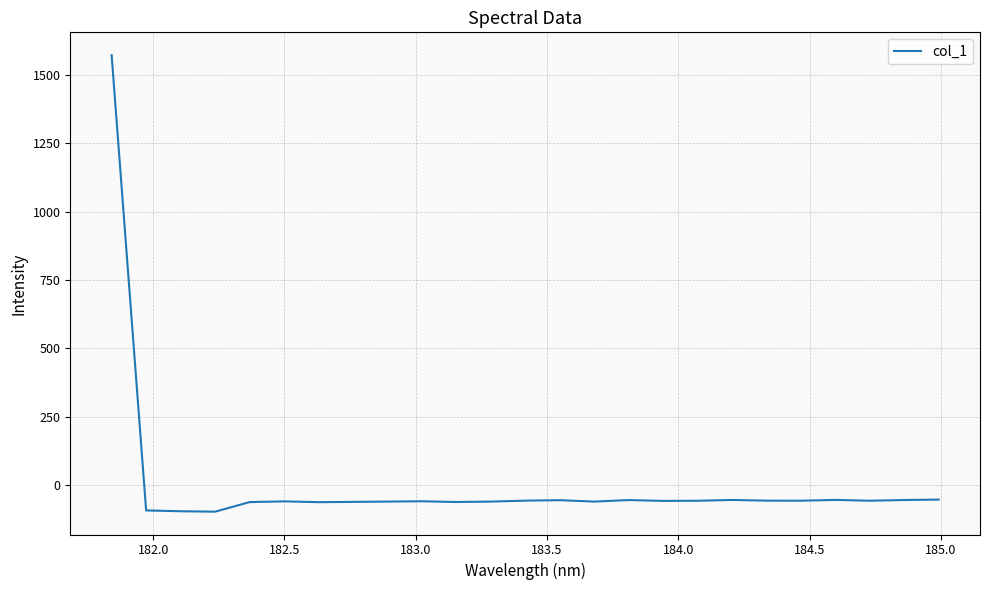

Does the chart have visible grid lines?

Yes